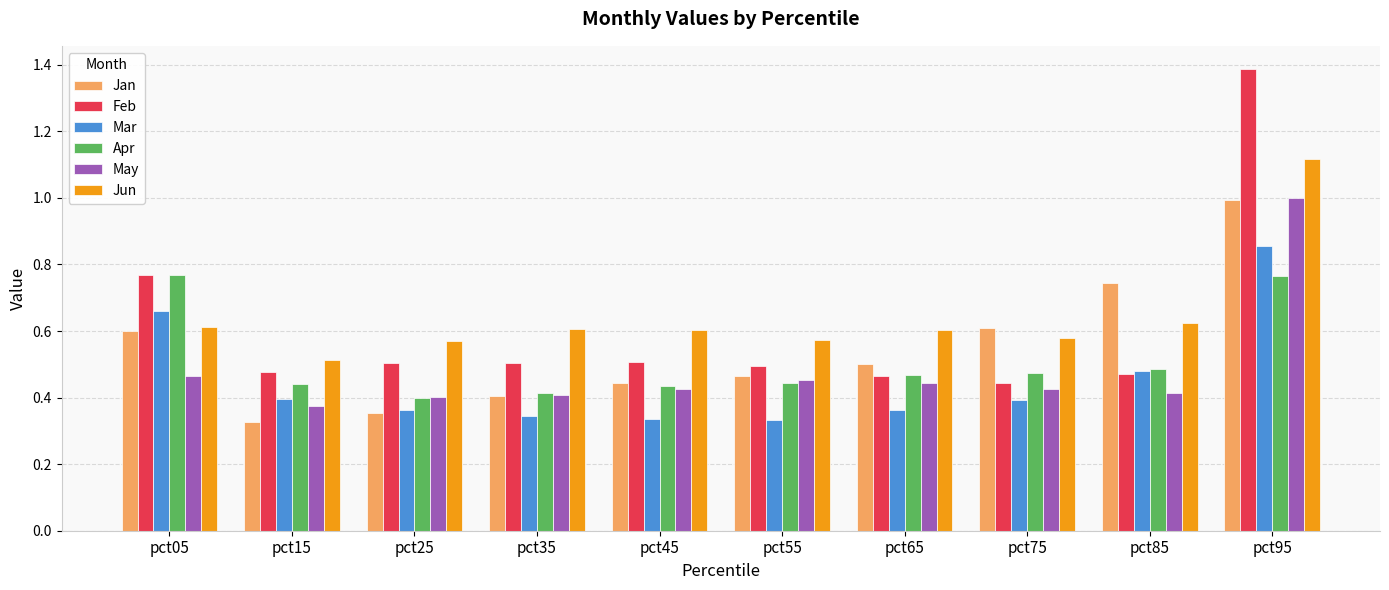

How many bars are there in each group?

6